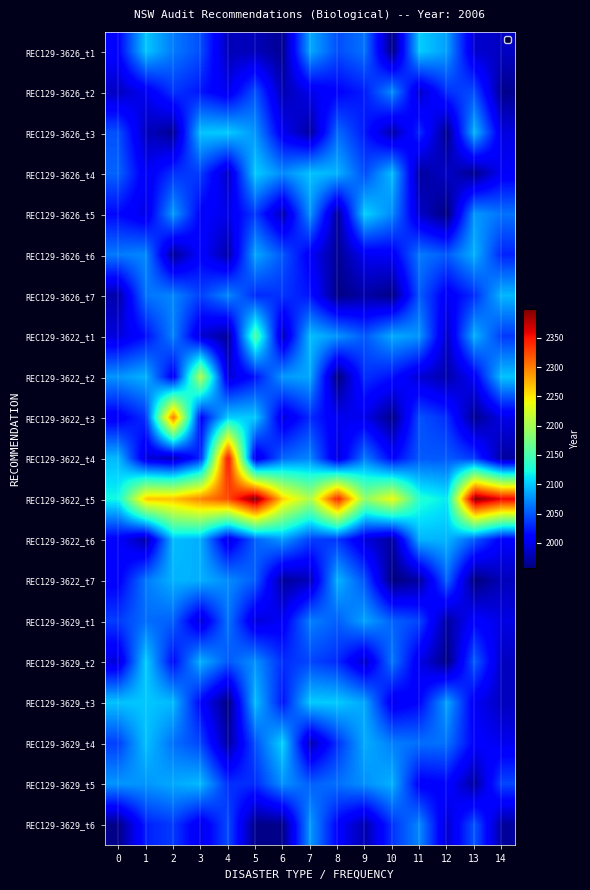

At how many categories does at least one series exceed 2024?

15